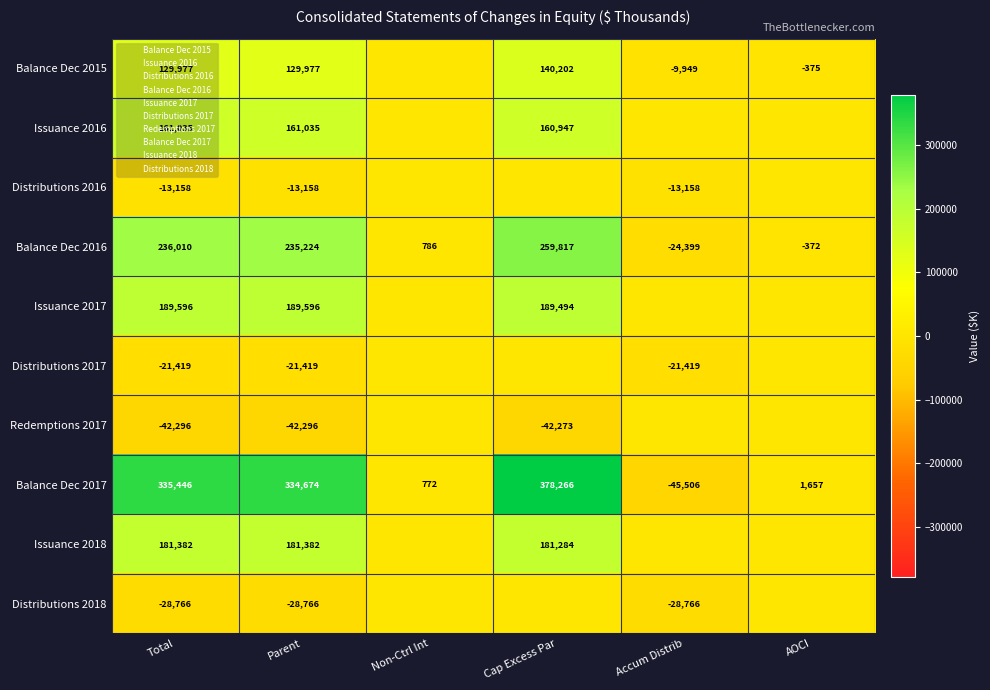

What is the difference between the maximum and minimum values in the Distributions 2018 series?

28766